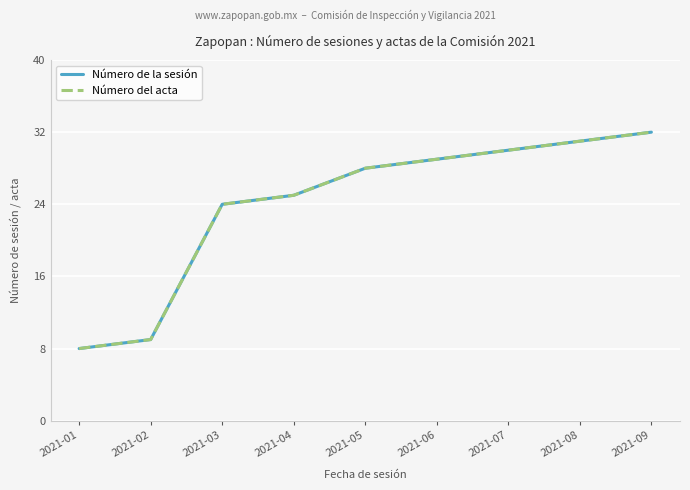

True or false: Número de la sesión and Número del acta intersect in this chart.

False